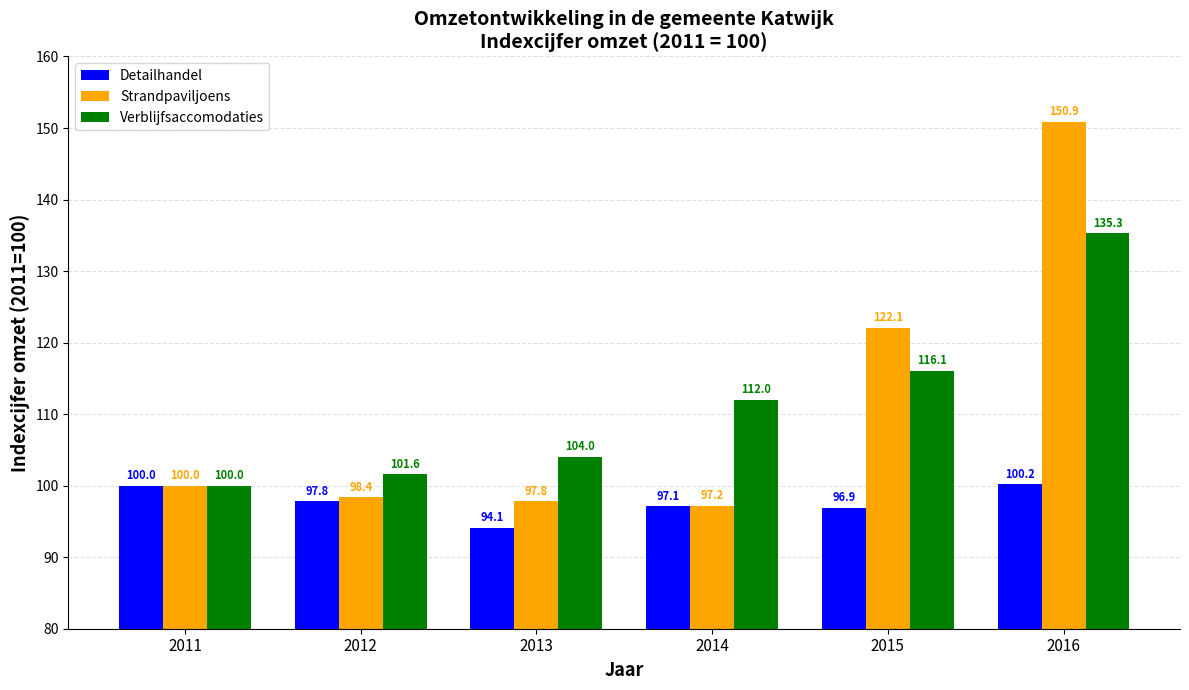

List the labels in order of Detailhandel value, largest first.

2016, 2011, 2012, 2014, 2015, 2013